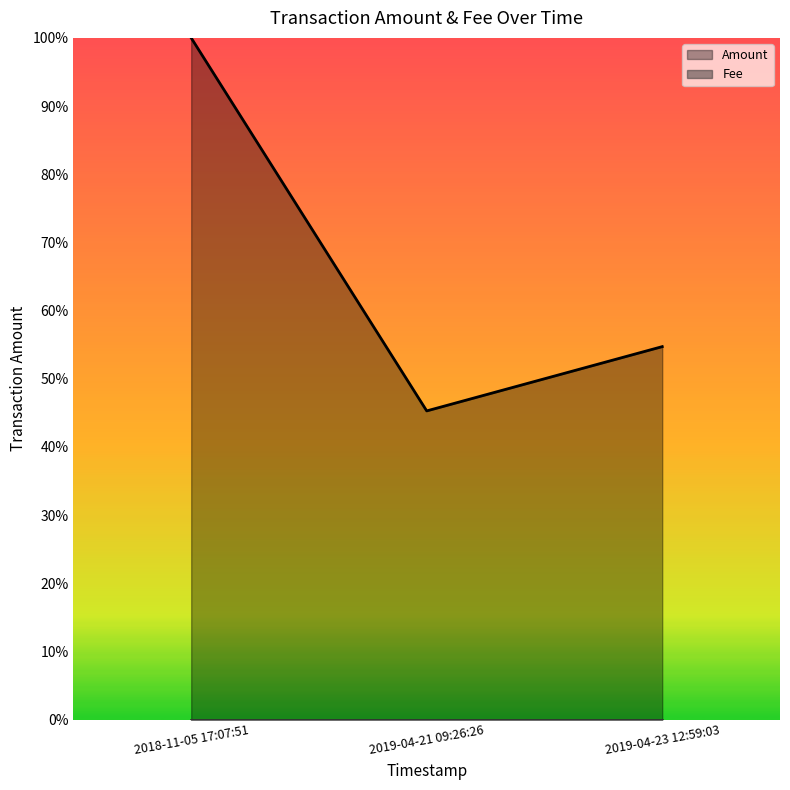

What is the difference between the values at 2019-04-23 12:59:03 and 2019-04-21 09:26:26?

0.1